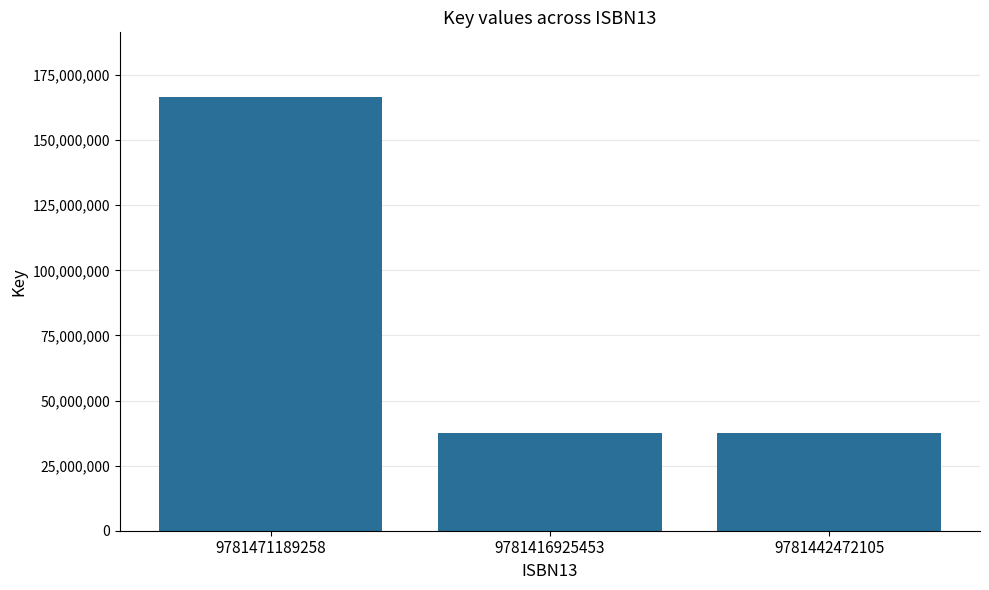

Reading right to left, extract all data points from this chart.

9781442472105=37397835	9781416925453=37397835	9781471189258=166455163